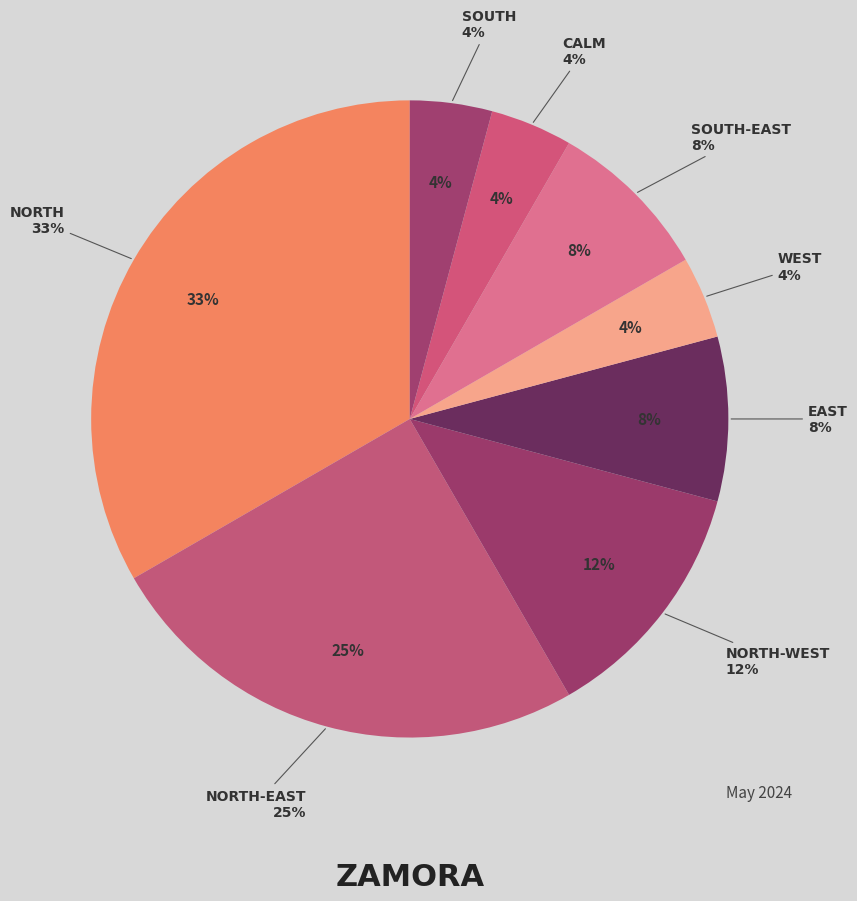

To the nearest percent, what is the difference between the largest and smallest slice percentages?

29%